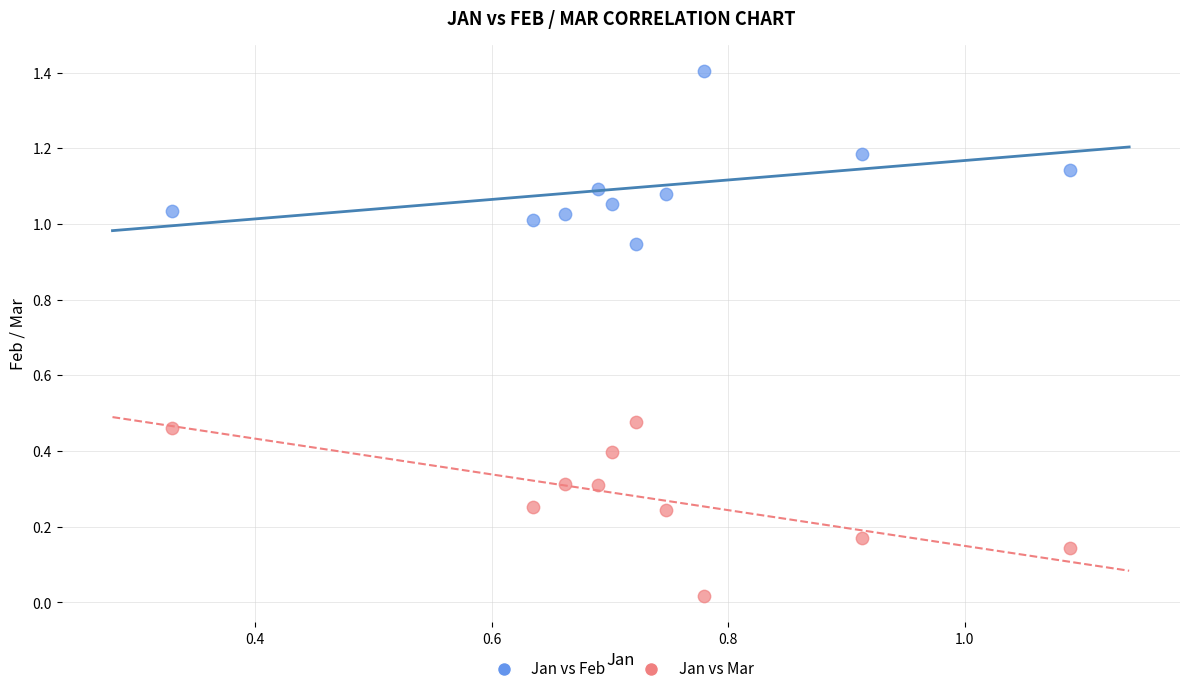

Which series contains the highest Y value?

Jan vs Feb